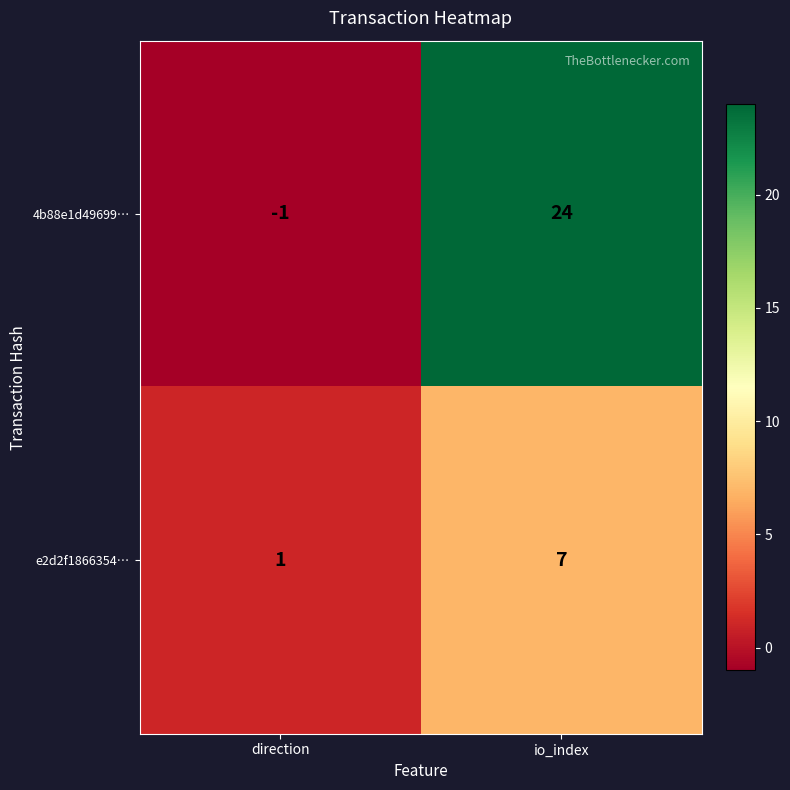

Is it true that e2d2f1866354… equals 1 at direction?

True